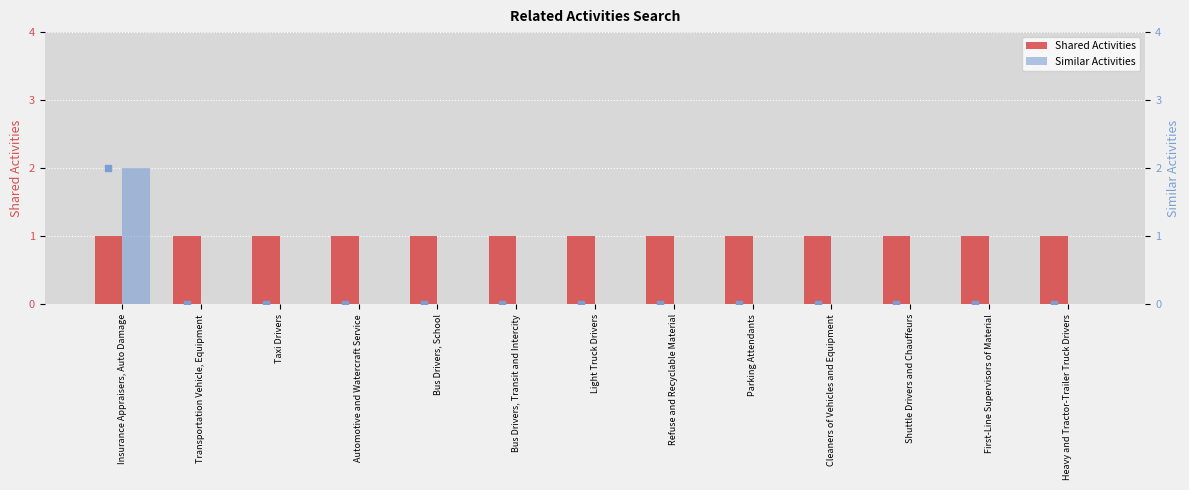

At how many categories does at least one series exceed 0?

13